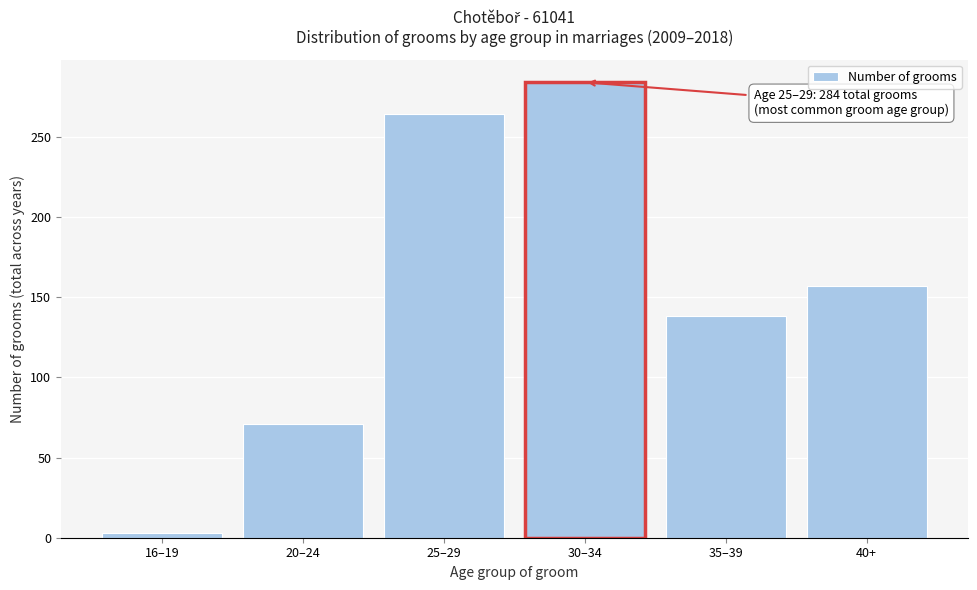

Reading left to right, transcribe all the data shown in this chart.

16–19=3	20–24=71	25–29=264	30–34=284	35–39=138	40+=157